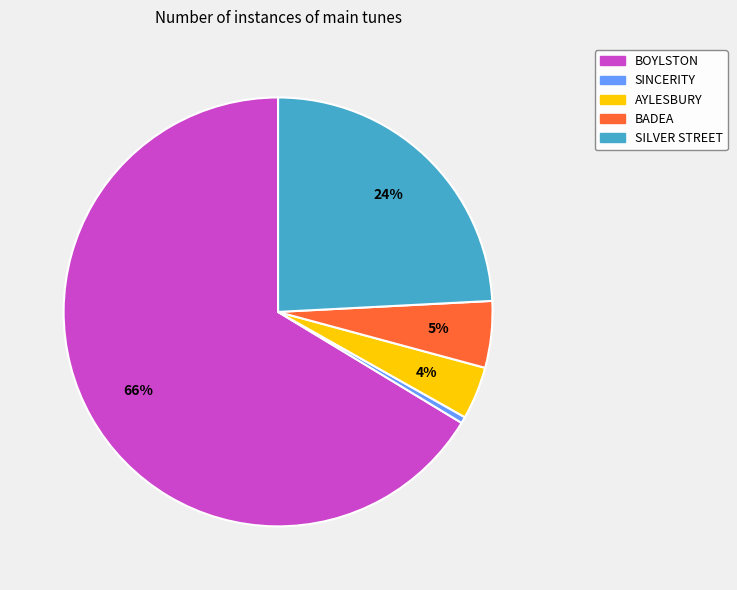

The BADEA slice represents 5% of the pie. True or false?

True